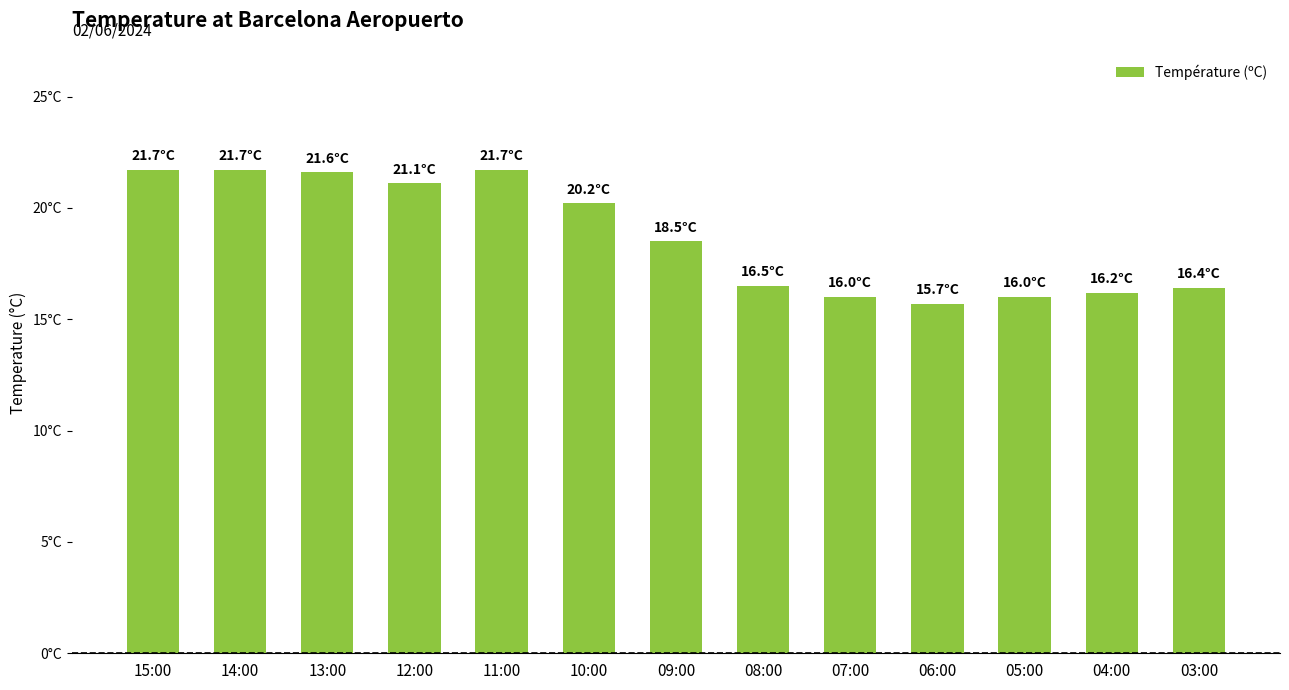

At which category does the chart reach its peak across all series?

15:00